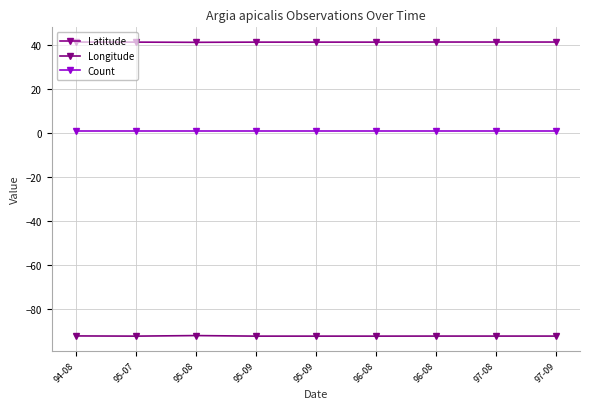

Where is Longitude nearest to the value -92?

95-08